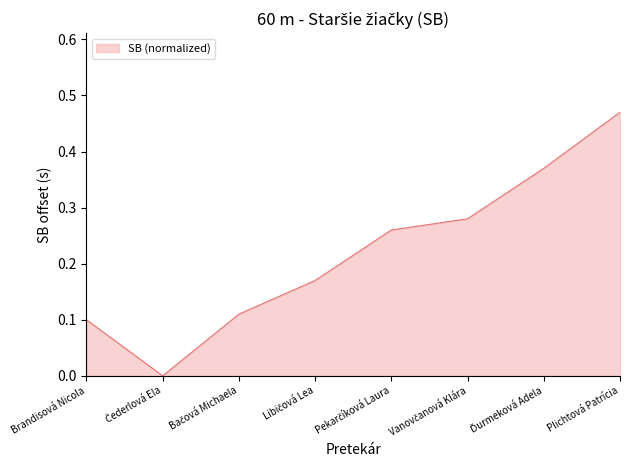

Does the chart display data point markers on the line(s)?

No